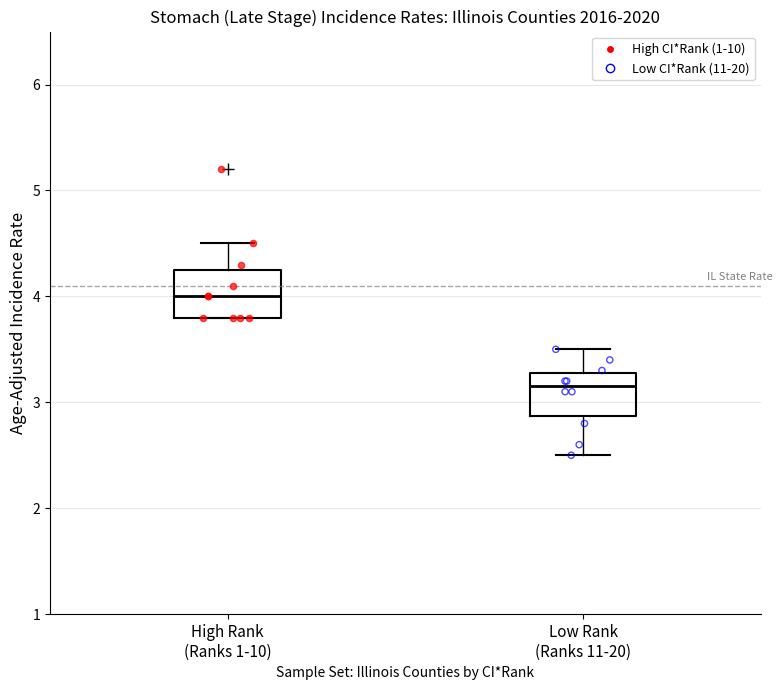

Reading left to right, transcribe this box plot: for each box, give where its median line is, the range the box spans, and where its two whiskers end, as read against the y-axis. The values are not printed on the chart, so give them approximately, as read against the axis.

High Rank (Ranks 1-10): median 4.0, box 3.8 to 4.3, whiskers 3.8 to 4.5
Low Rank (Ranks 11-20): median 3.2, box 2.9 to 3.3, whiskers 2.5 to 3.5